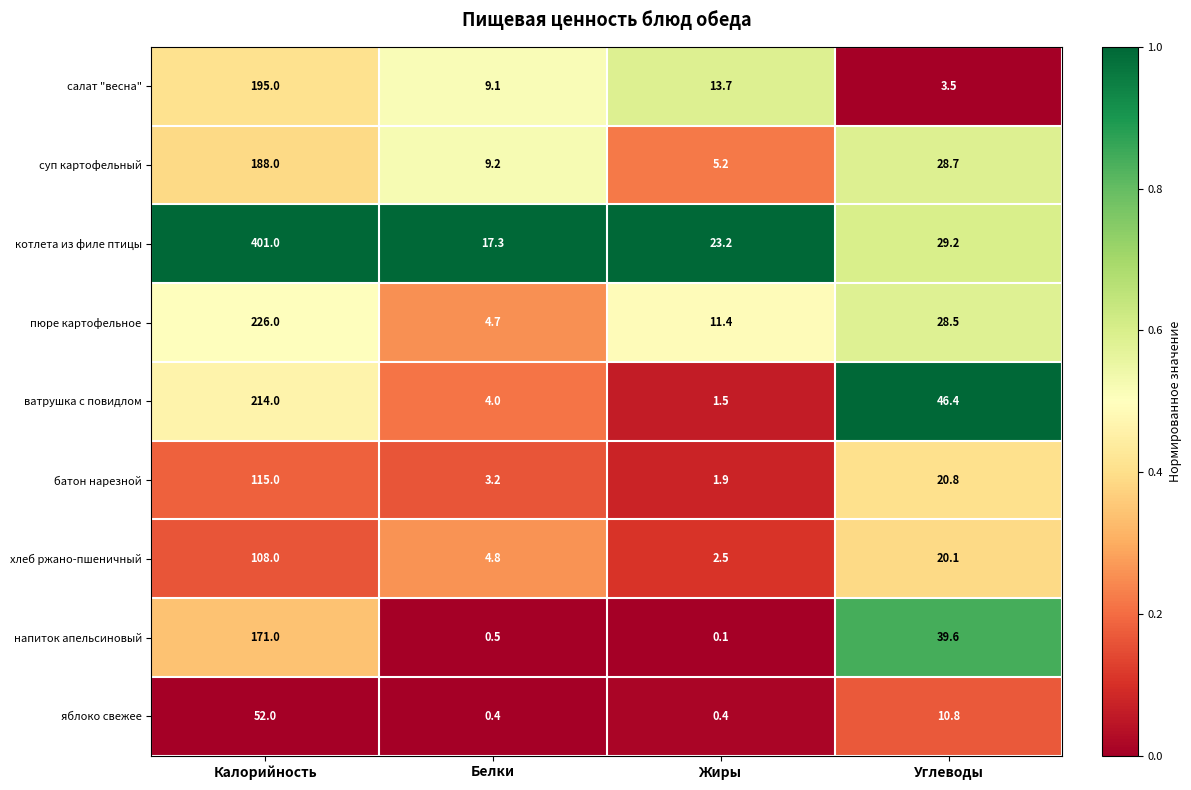

True or false: котлета из филе птицы has a value of 17.3 at Белки.

True